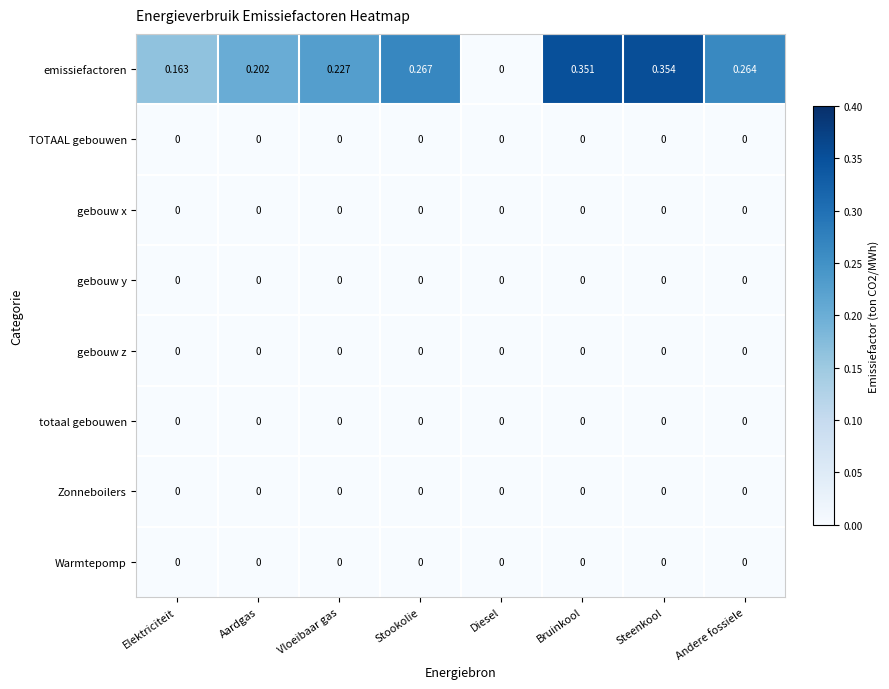

Which series changed the most between Vloeibaar gas and Bruinkool?

emissiefactoren